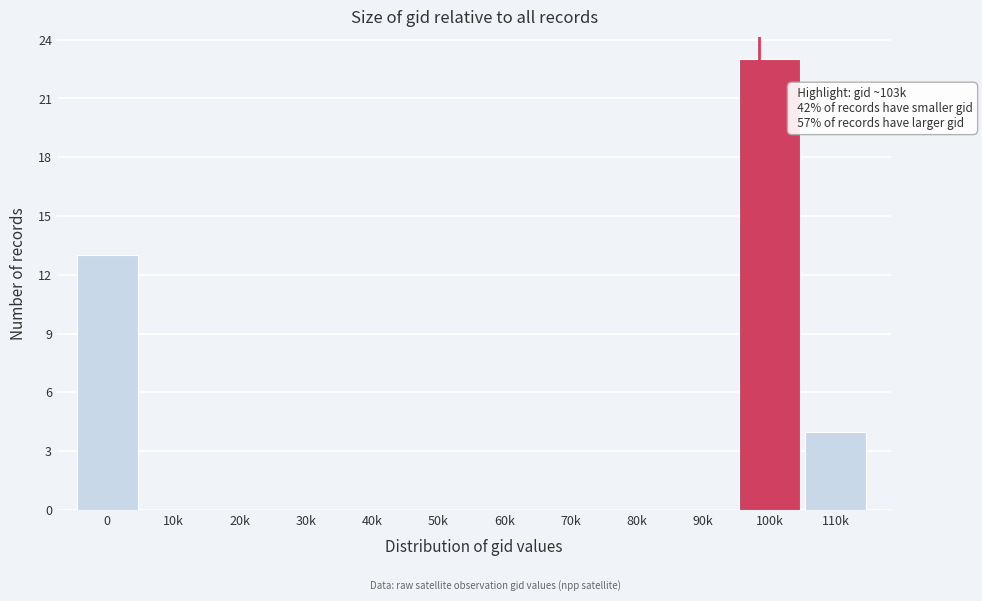

Reading left to right, what are all the values shown in this chart?

0=13	10k=0	20k=0	30k=0	40k=0	50k=0	60k=0	70k=0	80k=0	90k=0	100k=23	110k=4